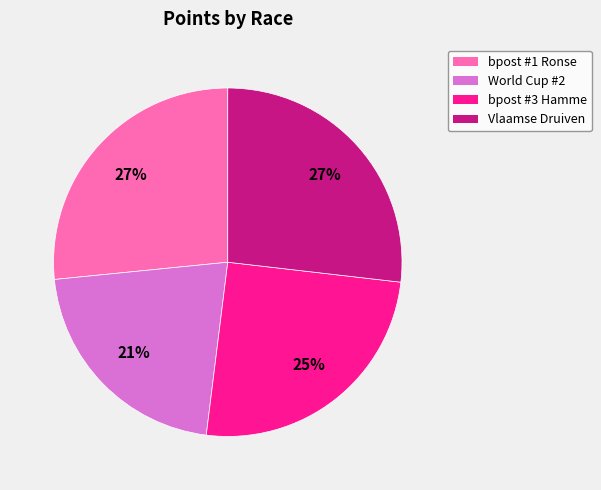

Does any single category account for the majority?

No